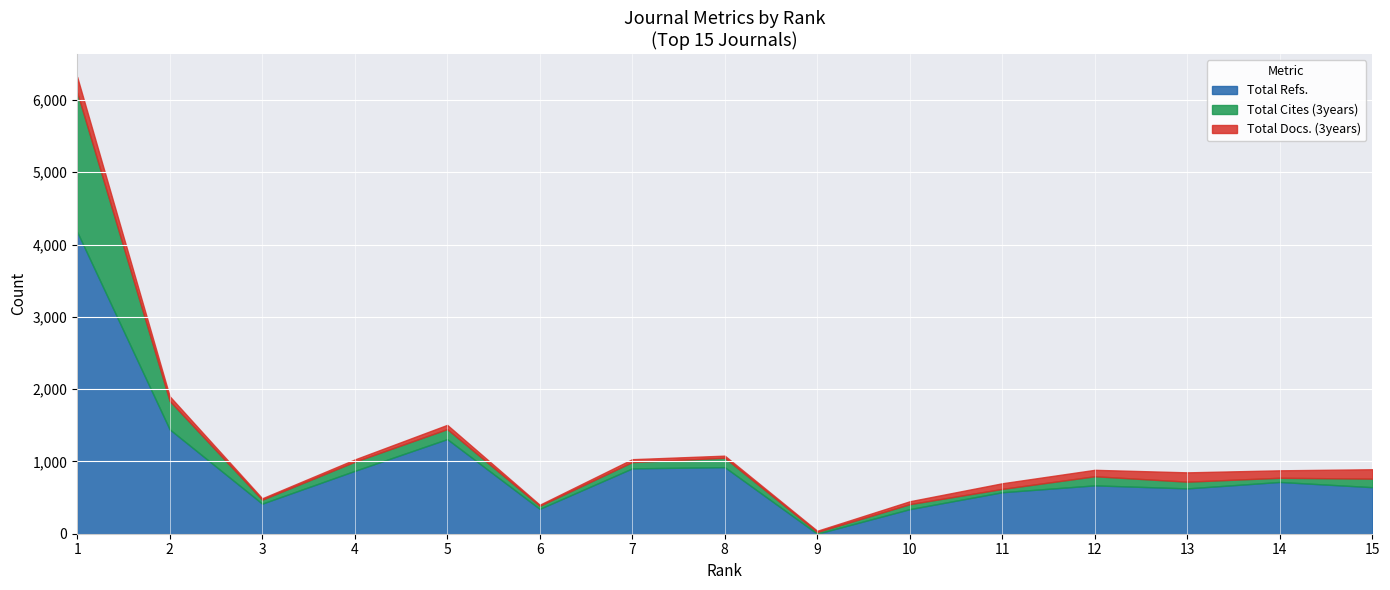

Rank the series by their average value, from highest to lowest.

Total Refs., Total Cites (3years), Total Docs. (3years)